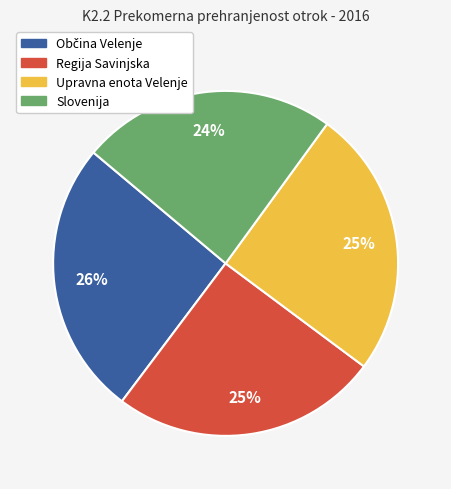

What is the ratio of the value at Slovenija to the value at Regija Savinjska?

1.0